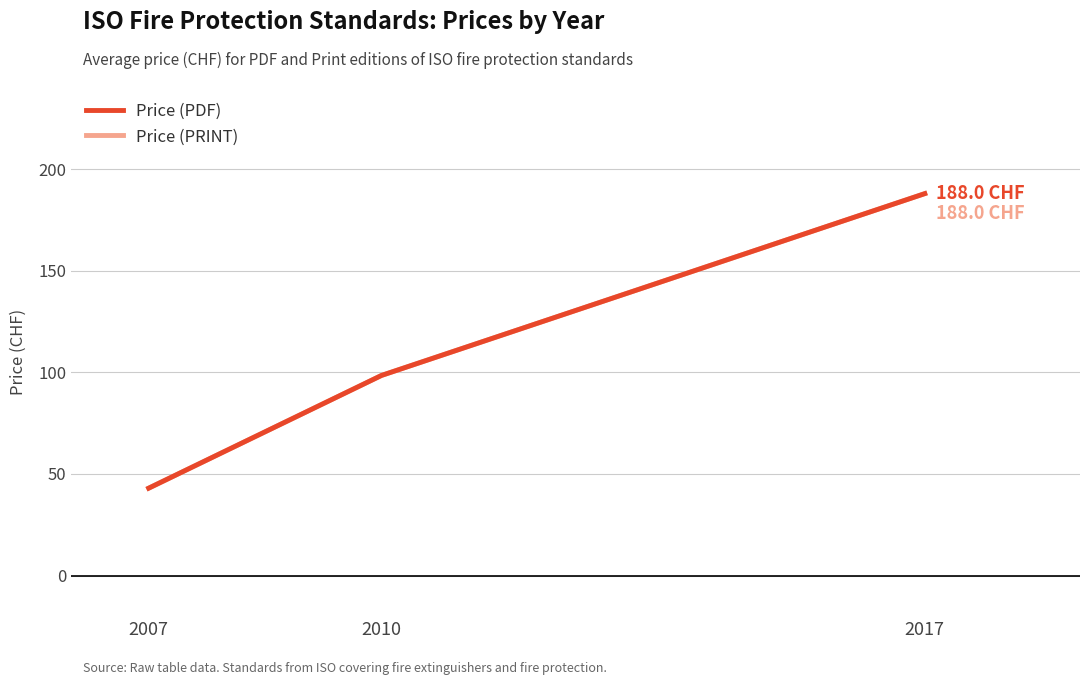

Reading left to right, what are all the values shown in this chart?

Price (PDF): 43.0	98.5	188.0
Price (PRINT): 43.0	98.5	188.0